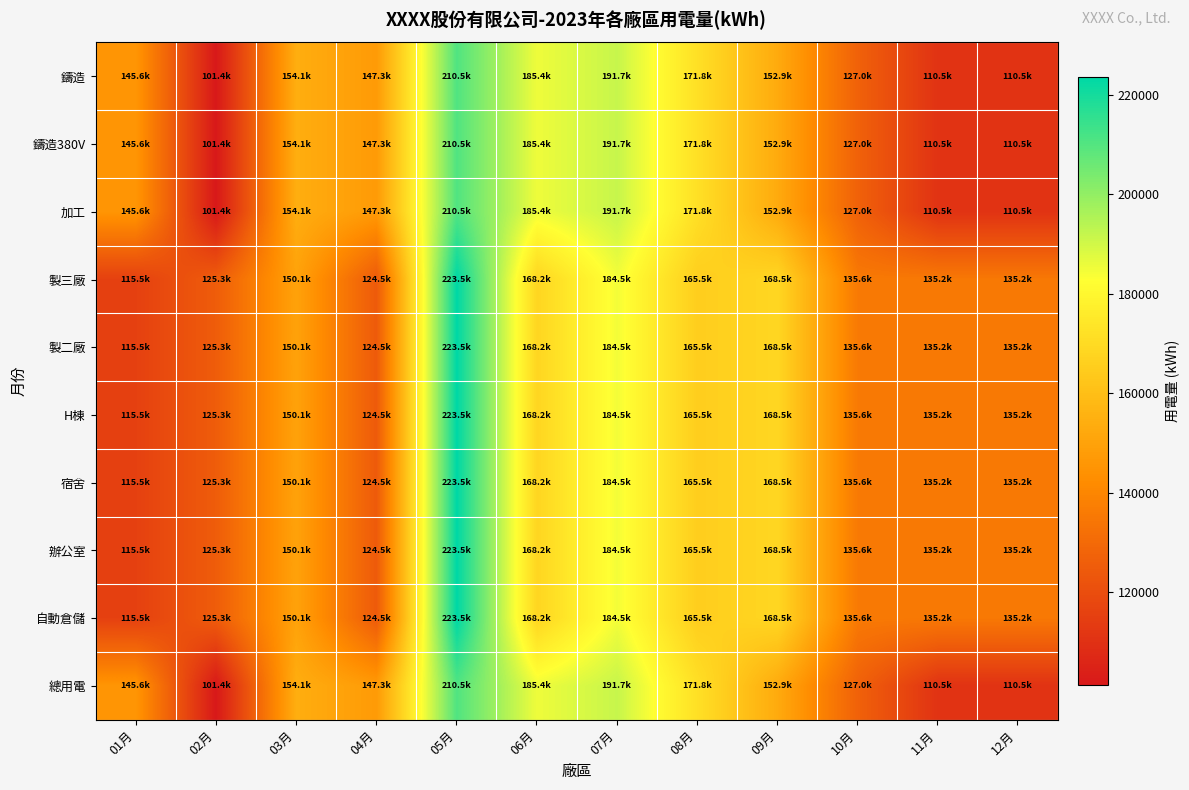

At how many categories does at least one series exceed 171949?

3